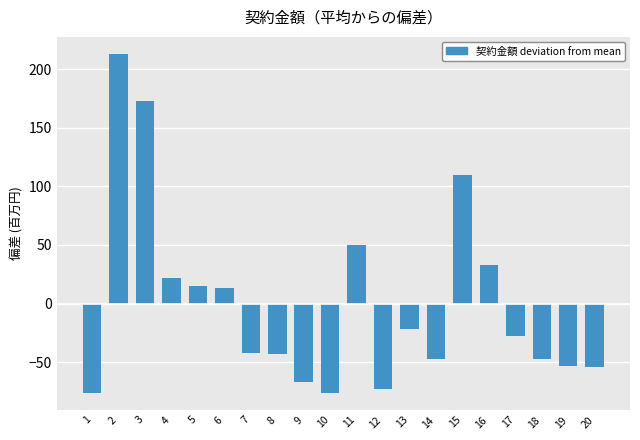

At which label is the value closest to 68?

11